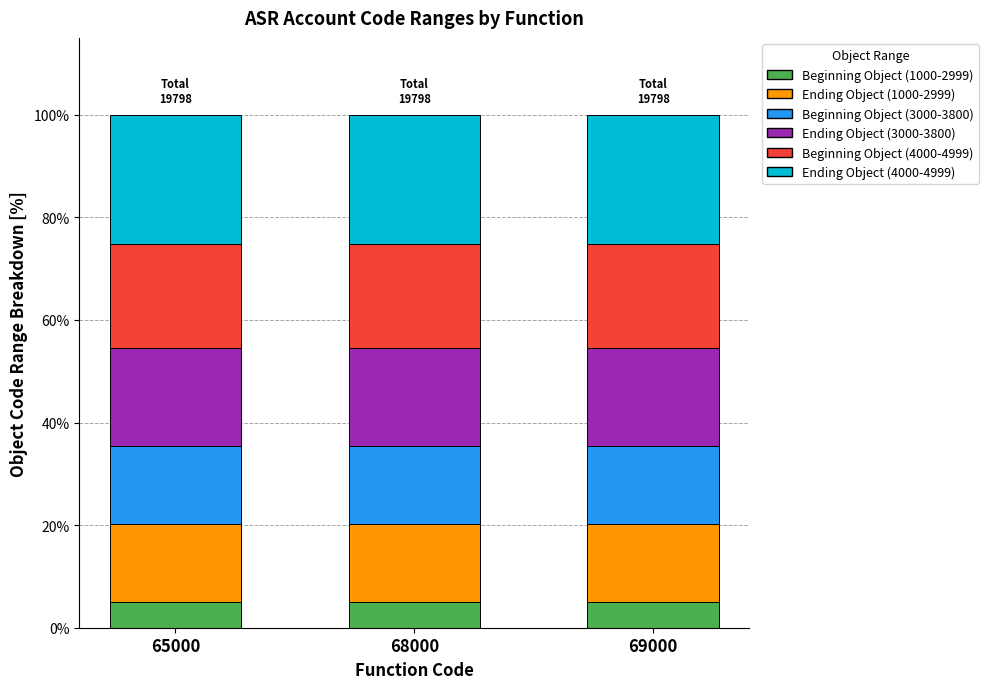

What is the average value of the Beginning Object (1000-2999) series?

5.1